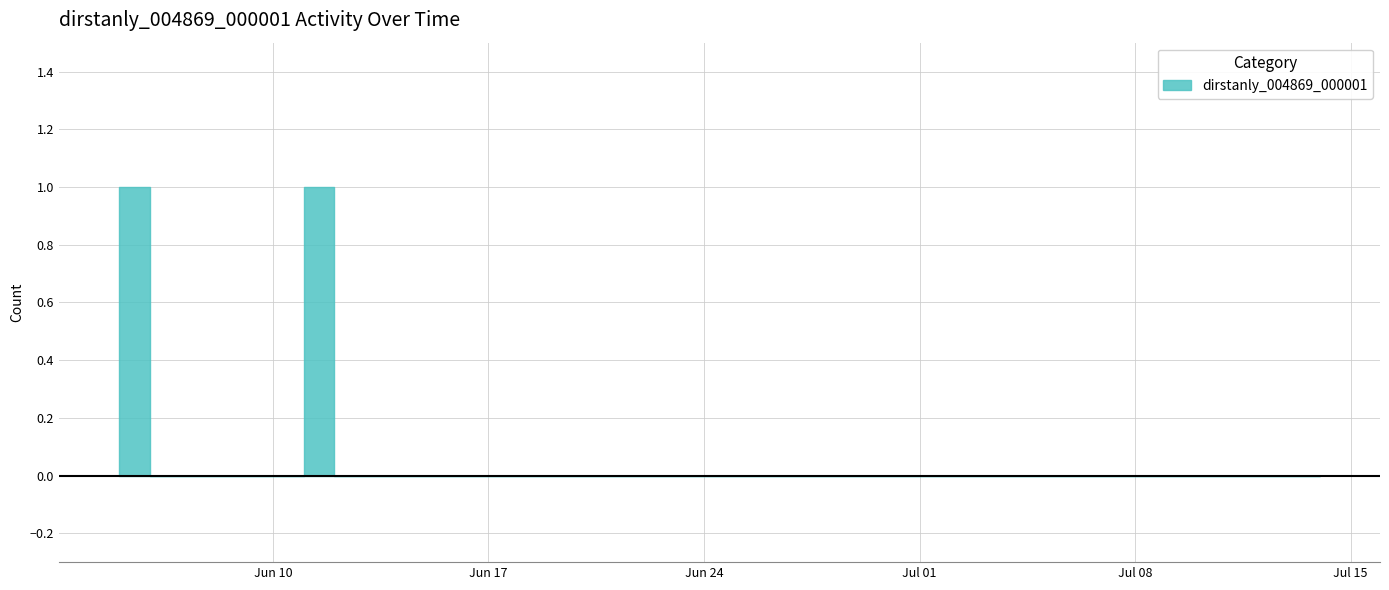

Reading left to right, list all the values displayed in this chart.

1	0	0	0	0	0	1	0	0	0	0	0	0	0	0	0	0	0	0	0	0	0	0	0	0	0	0	0	0	0	0	0	0	0	0	0	0	0	0	0